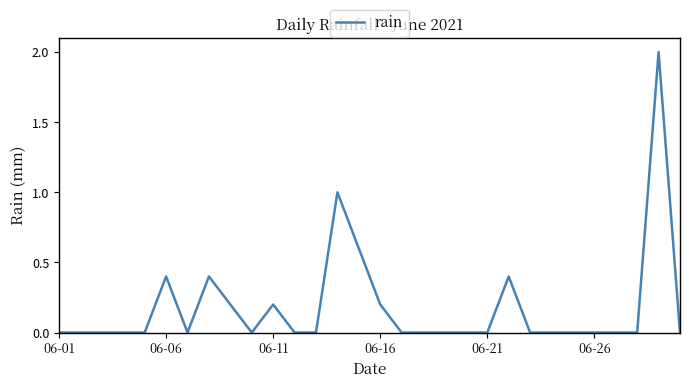

What is the maximum value shown in the chart?

2.0